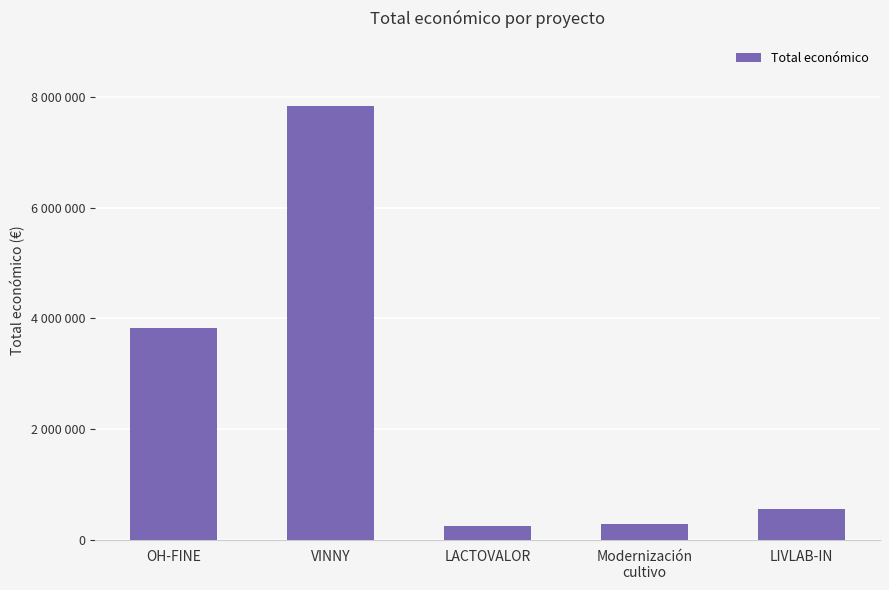

Are the bars horizontal?

No